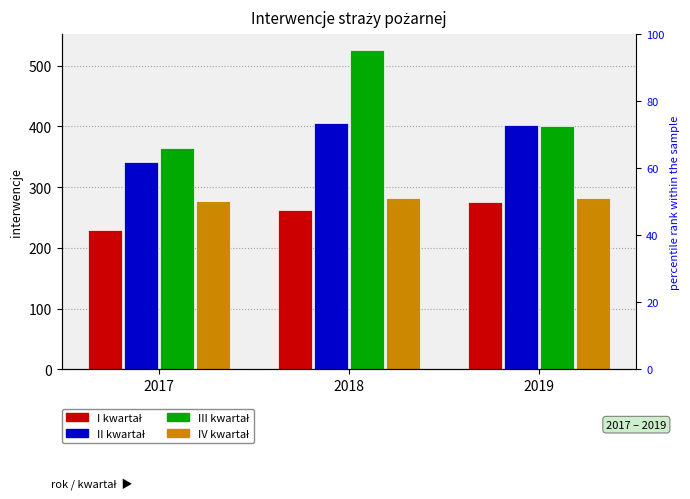

At which category is the sum across all series the highest?

2018